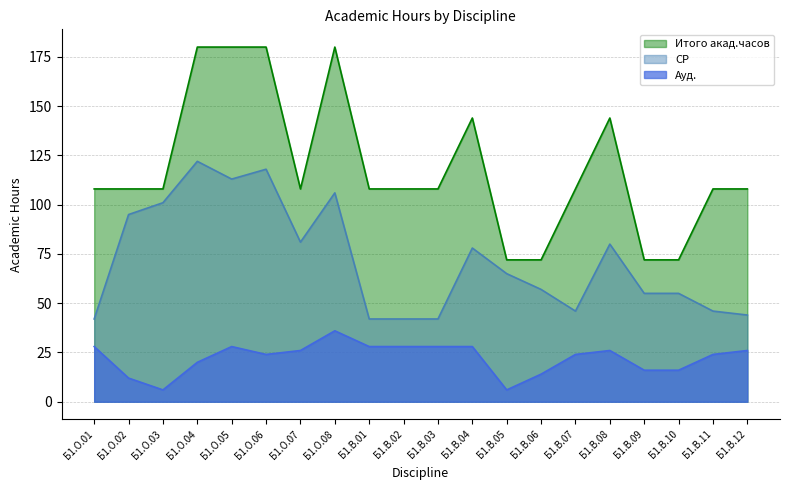

How many lines are shown in the chart?

3